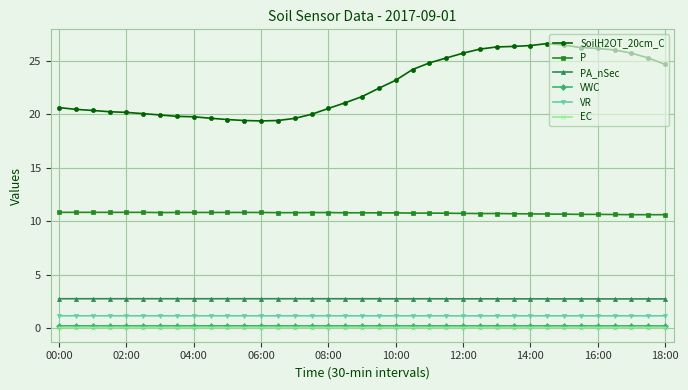

What is the value of the PA_nSec point at the 20th from the left?

2.7